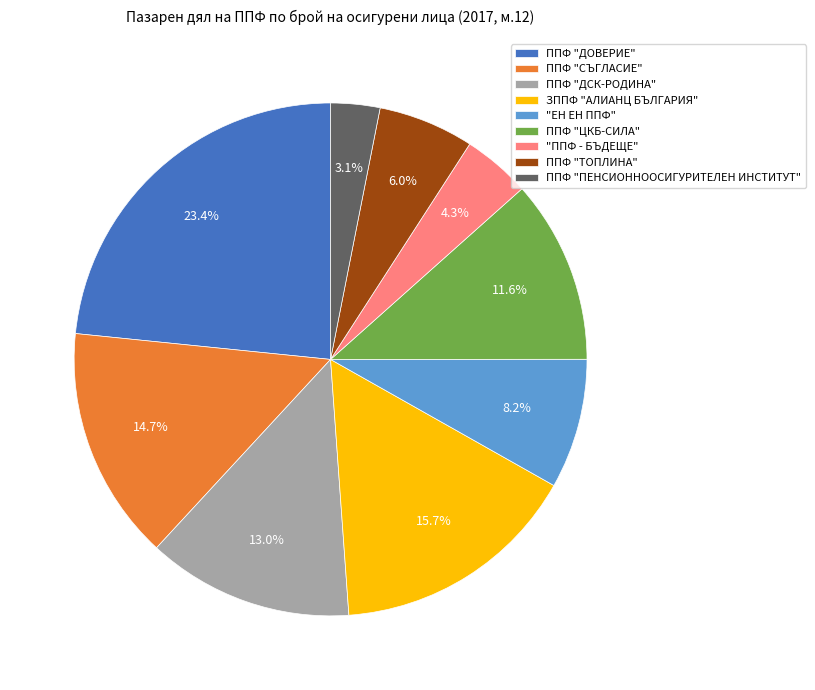

What is the ratio of the value at ППФ "ДОВЕРИЕ" to the value at ППФ "СЪГЛАСИЕ"?

1.6